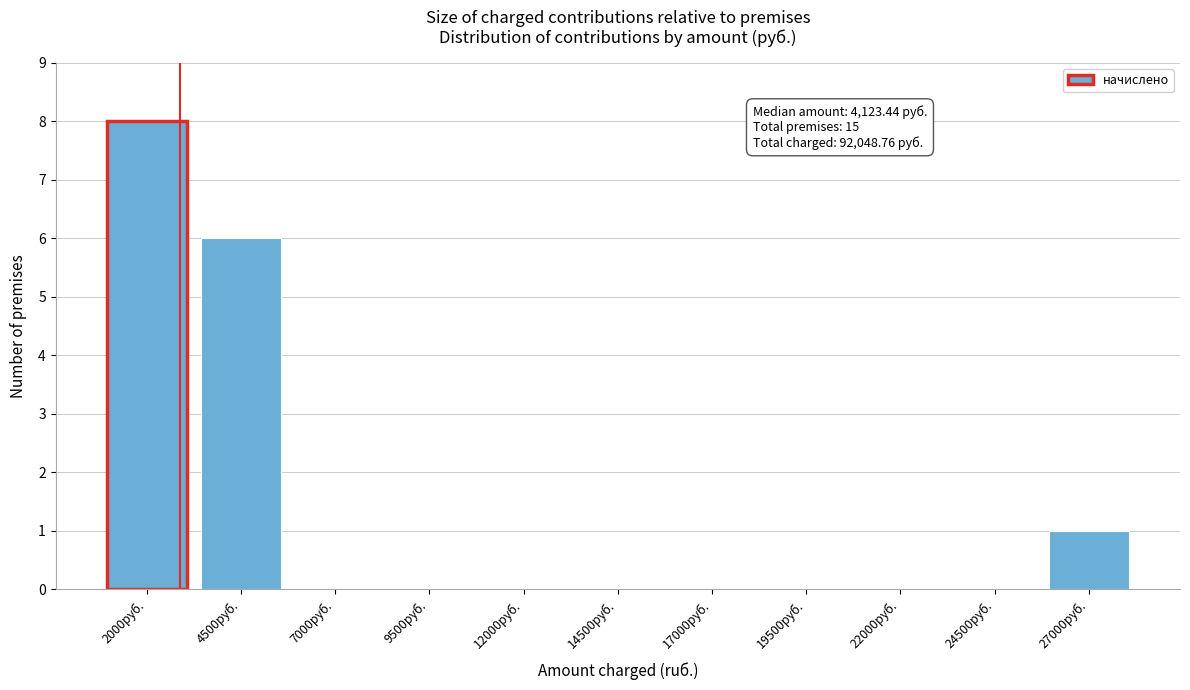

Reading left to right, list all the values displayed in this chart.

2000руб.=8	4500руб.=6	7000руб.=0	9500руб.=0	12000руб.=0	14500руб.=0	17000руб.=0	19500руб.=0	22000руб.=0	24500руб.=0	27000руб.=1